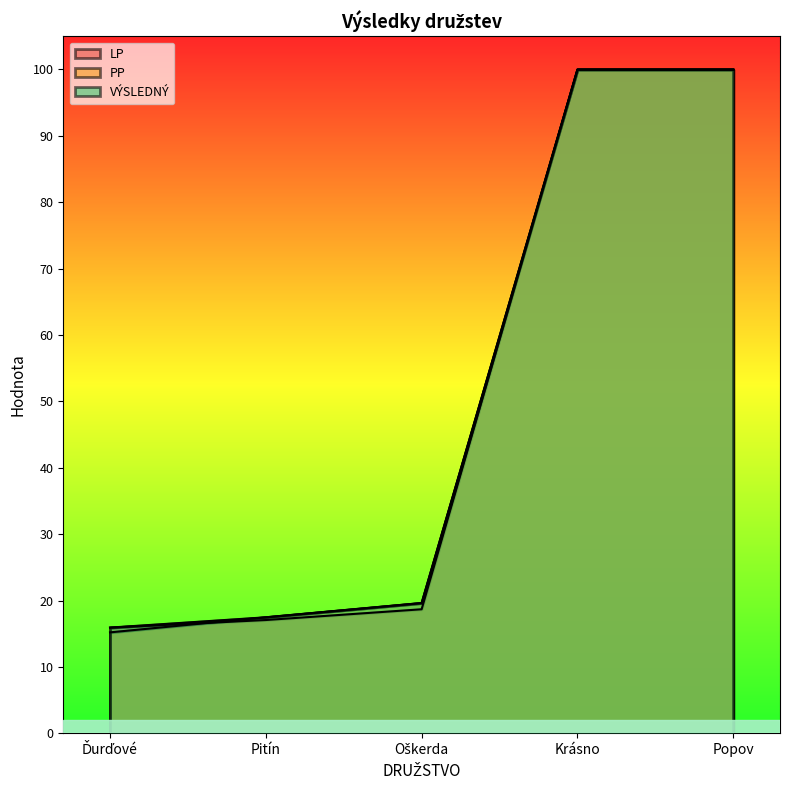

What is the difference between the maximum and minimum values in the LP series?

84.0